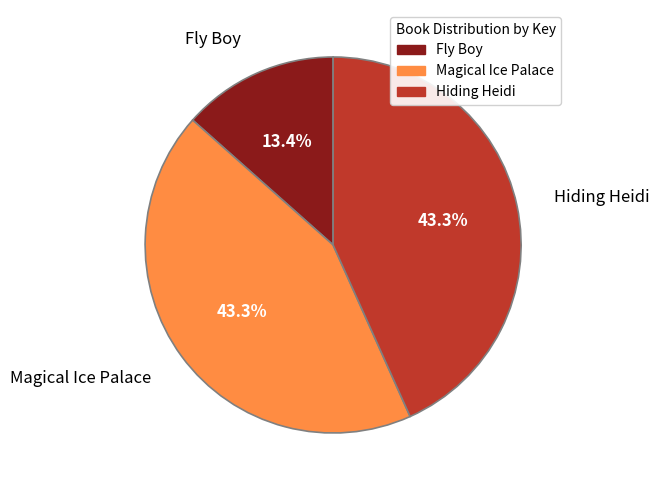

How many slices are in this pie chart?

3